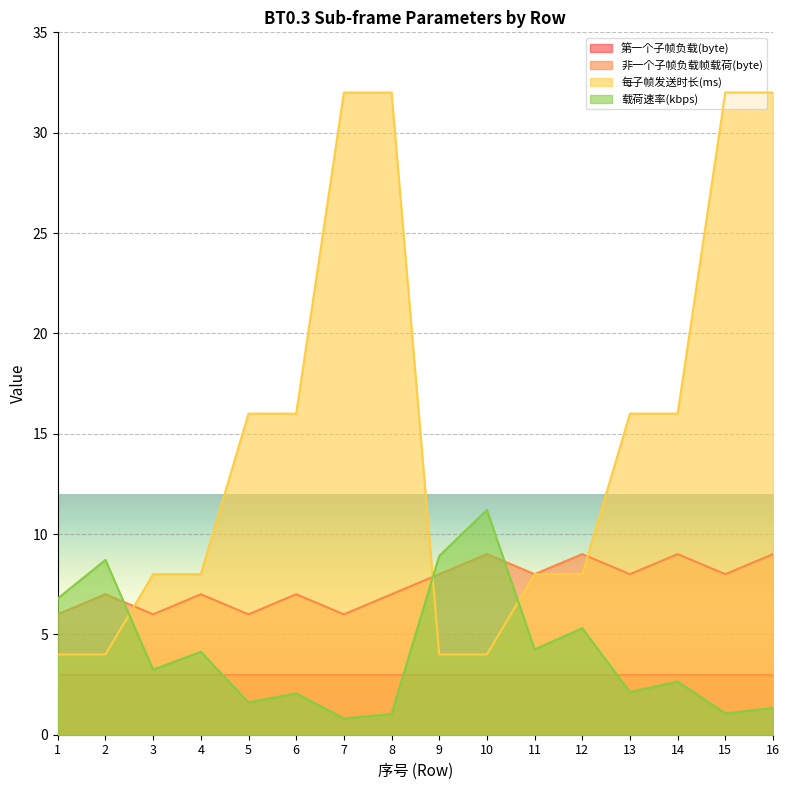

What is the difference between the 非一个子帧负载帧载荷(byte) values at 8 and 13?

1.0